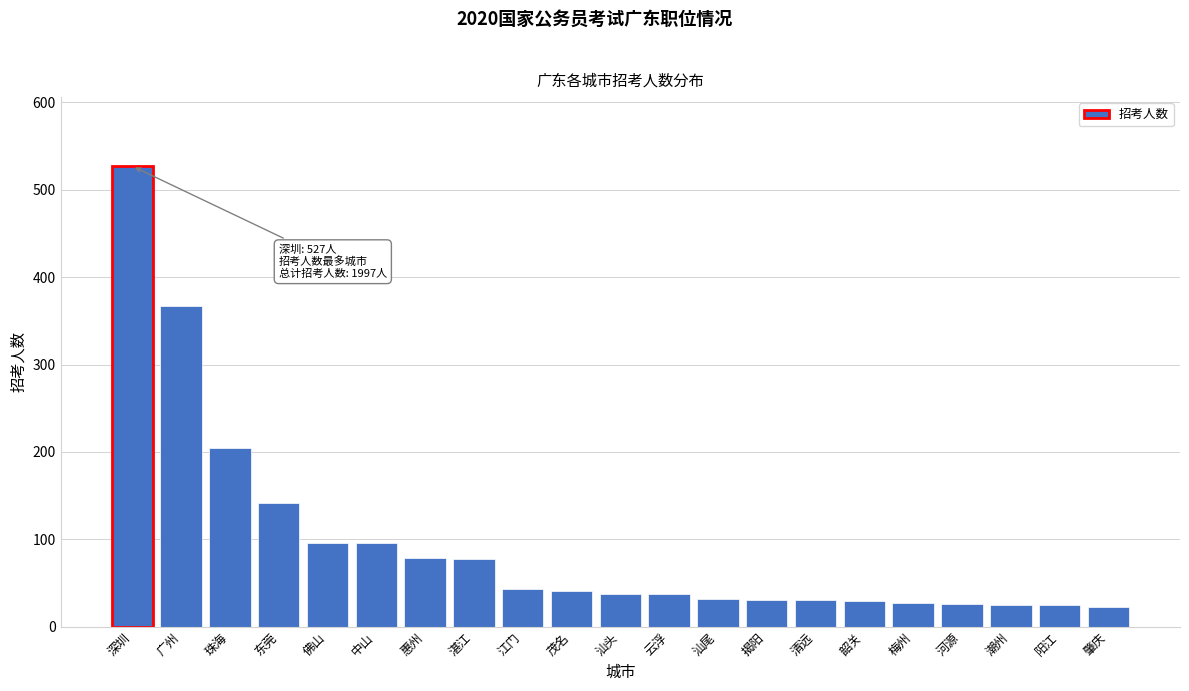

What is the label of the 16th bar from the right?

中山